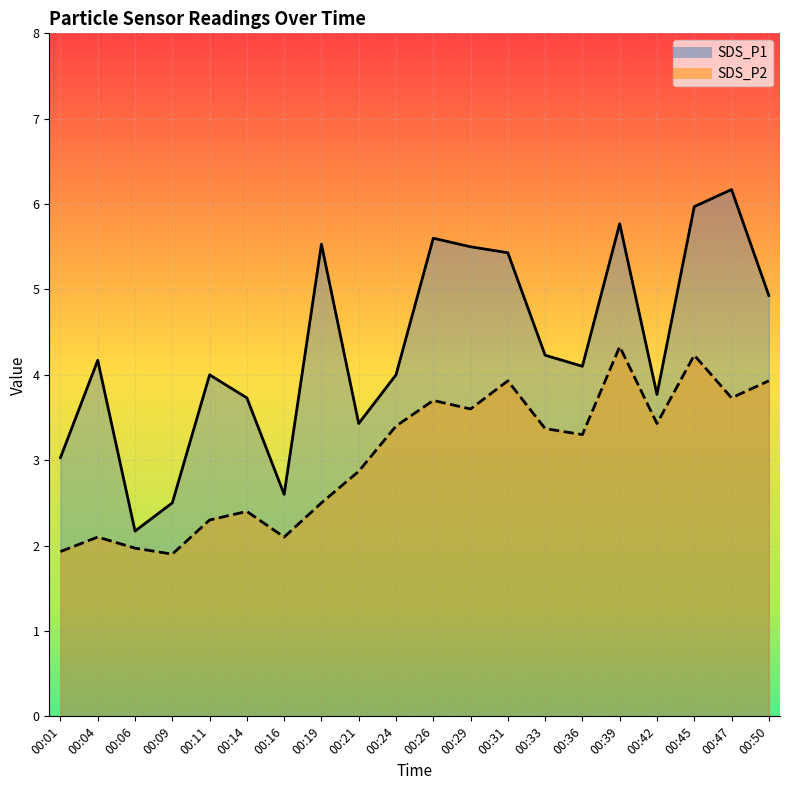

List the series in order of their peak value, highest first.

SDS_P1, SDS_P2